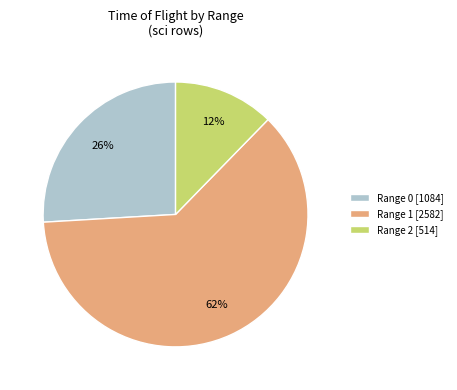

Is the sum of Range 1 [2582] and Range 2 [514] greater than half?

Yes